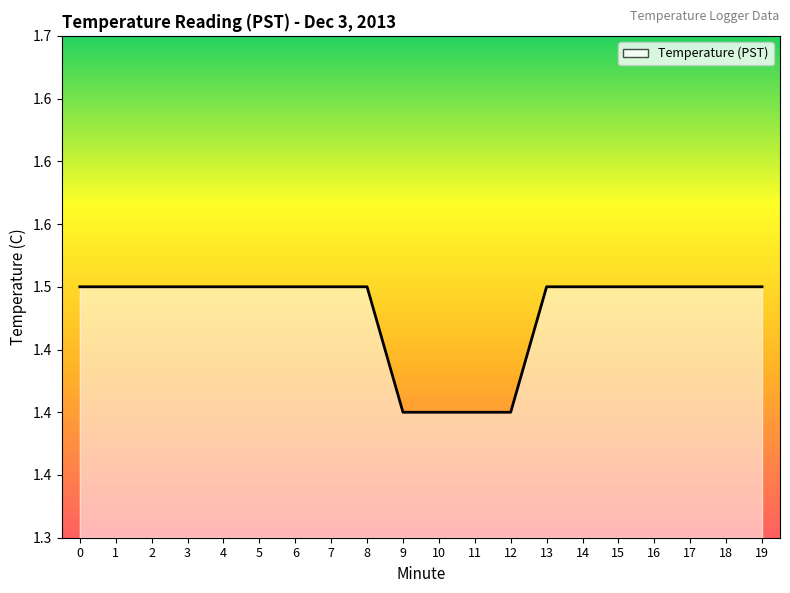

What is the sum of all values?

29.6